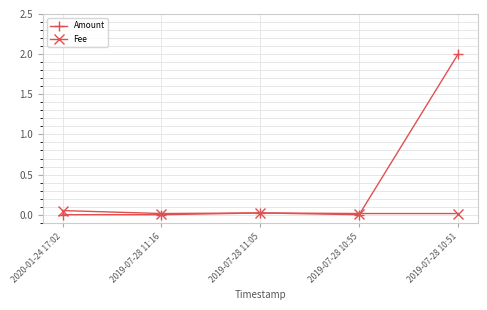

True or false: Amount and Fee intersect in this chart.

True